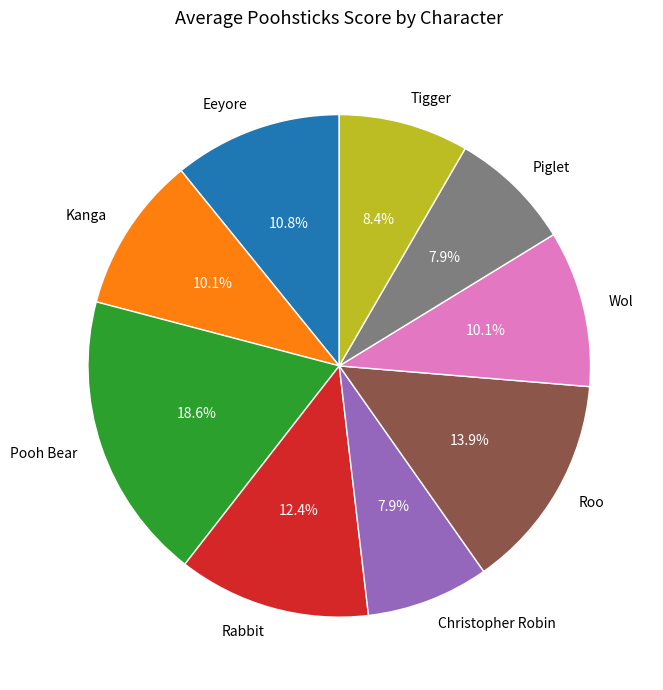

Is Wol the majority of the pie?

No